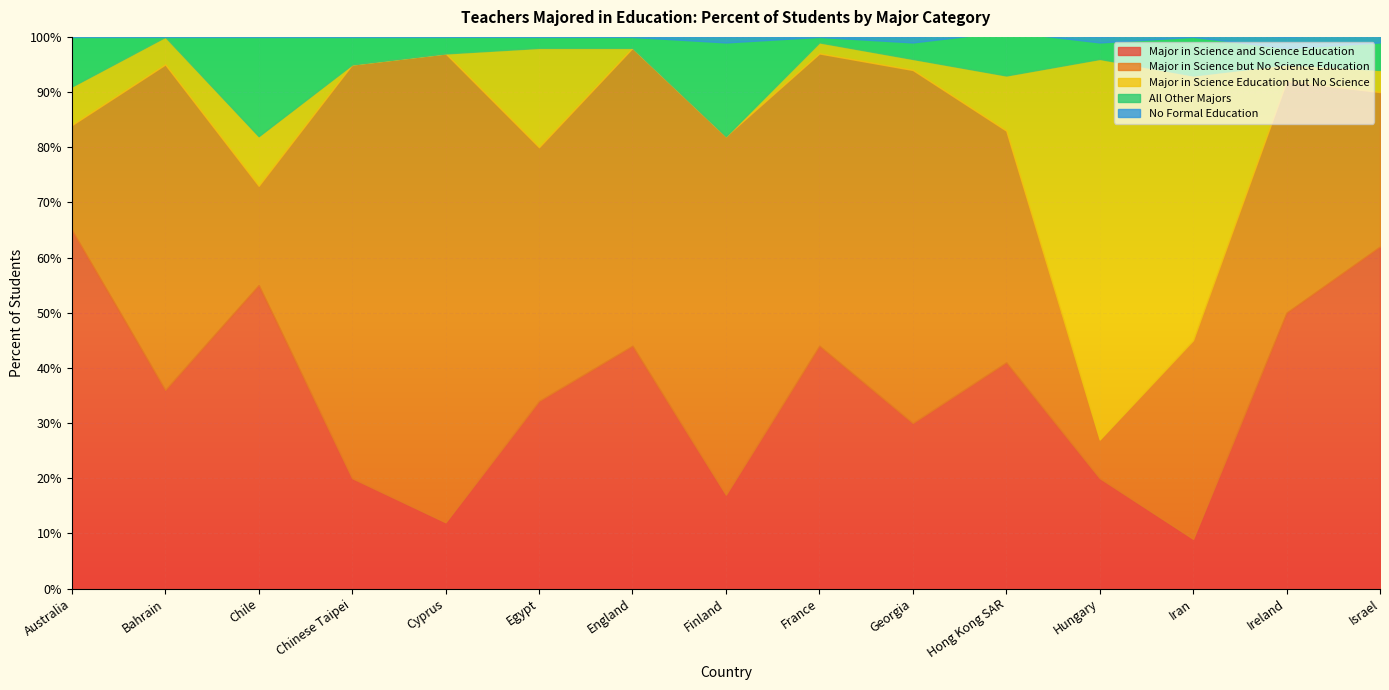

What is the sum of the Major in Science Education but No Science values at Finland and Chile?

9